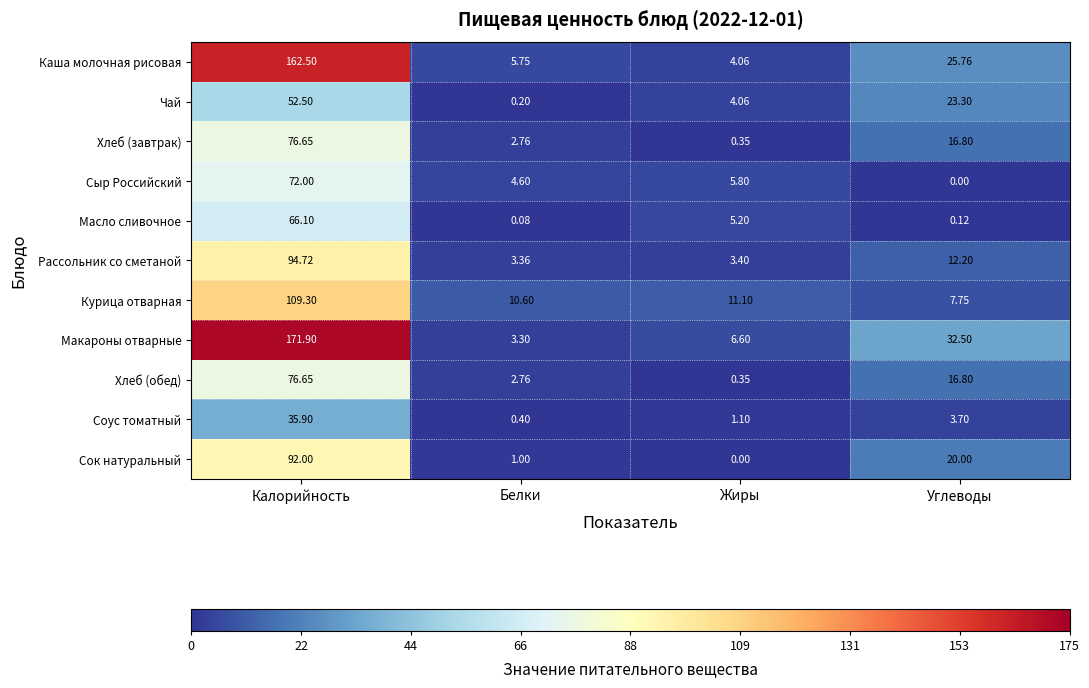

Where is Рассольник со сметаной nearest to the value 49?

Углеводы